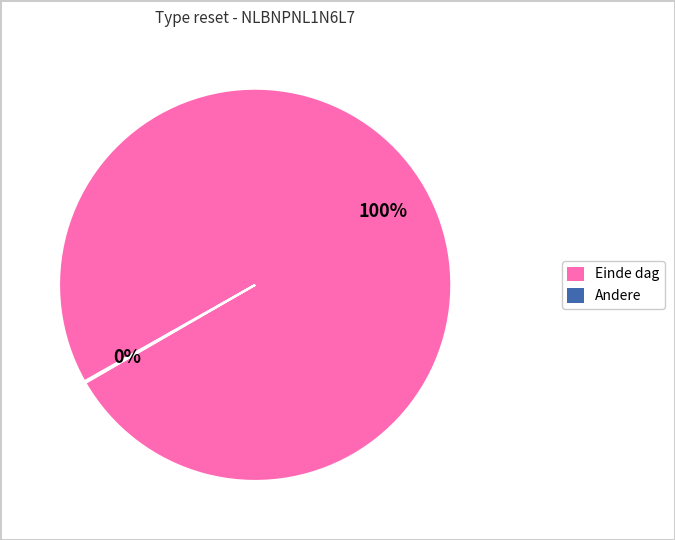

Is it true that Einde dag is 100% of the pie?

True